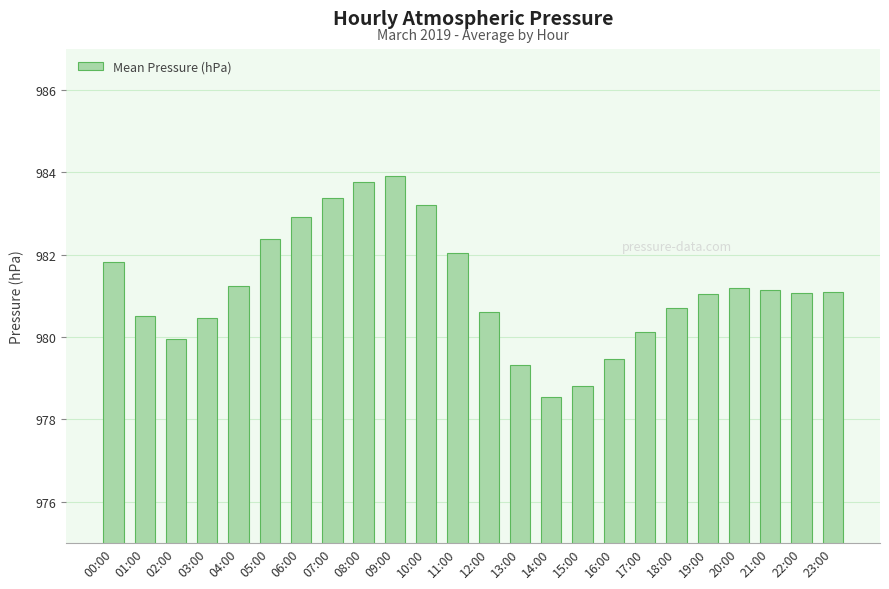

What is the greatest value displayed?

983.9